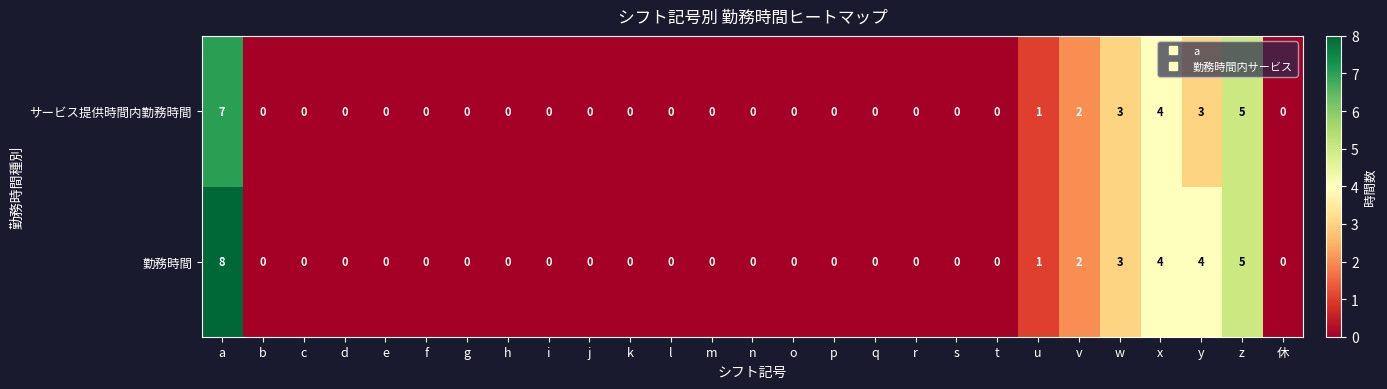

At which category is the sum across all series the highest?

a